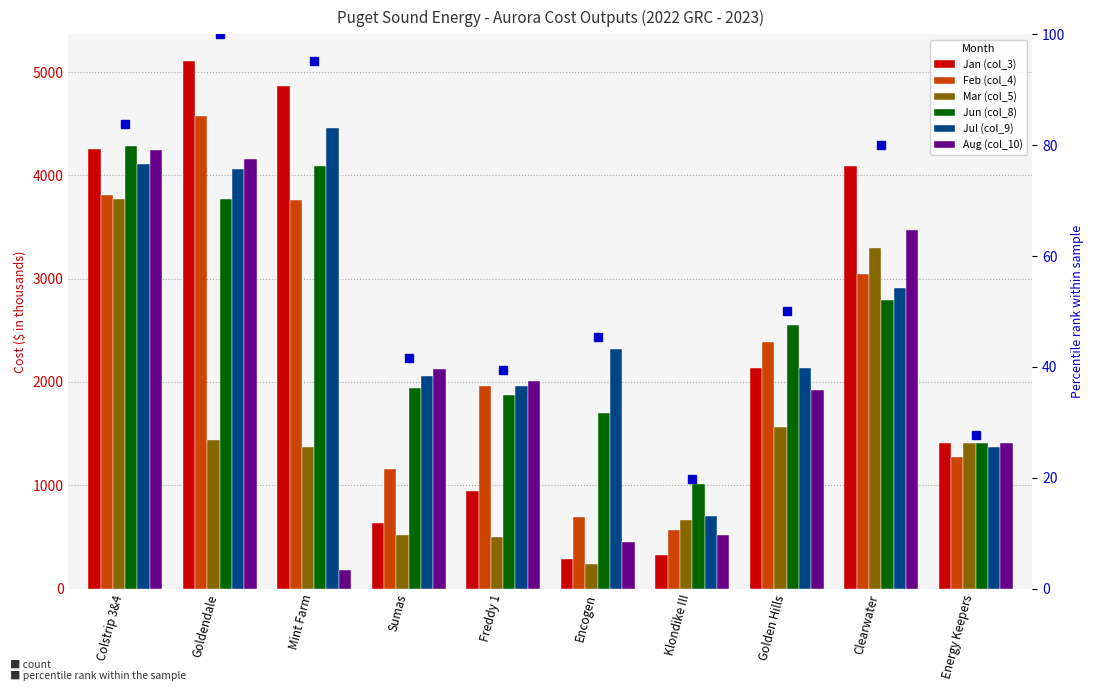

Is it true that Aug (col_10) equals 2013.1 at Freddy 1?

True